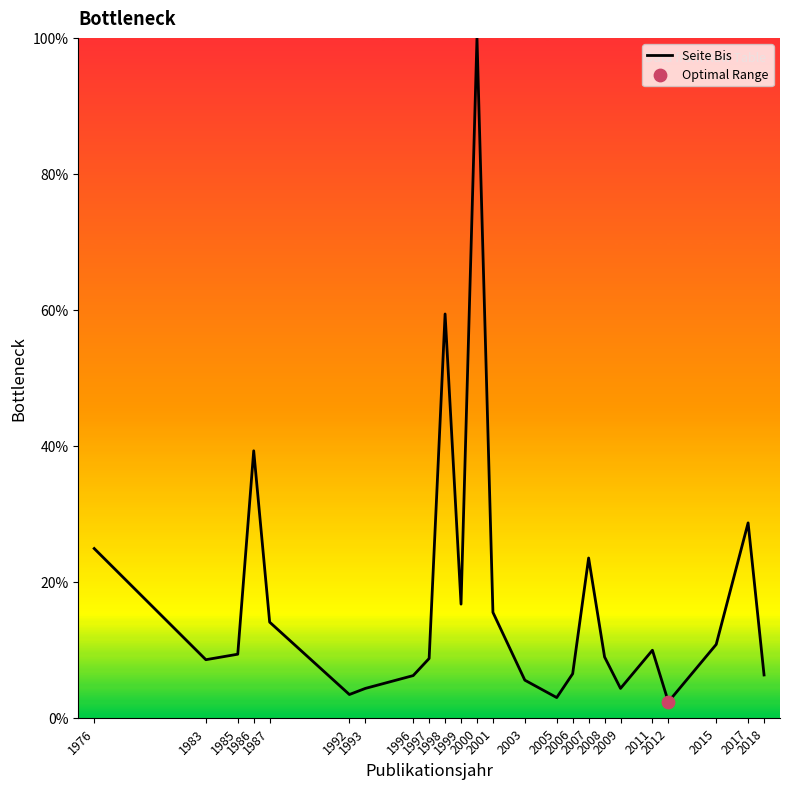

Which has a higher value, 2017 or 1987?

2017